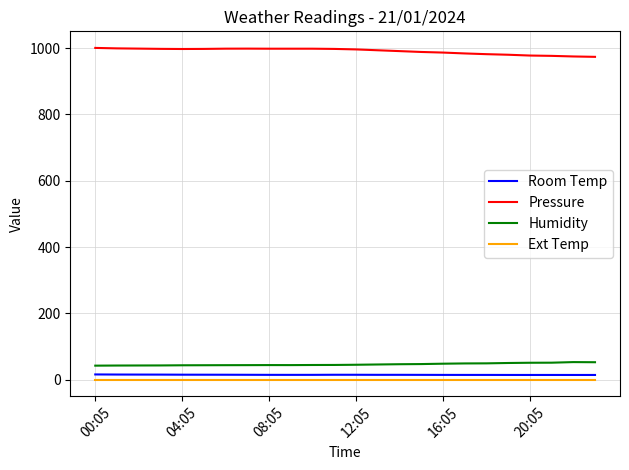

True or false: Ext Temp and Pressure intersect in this chart.

False